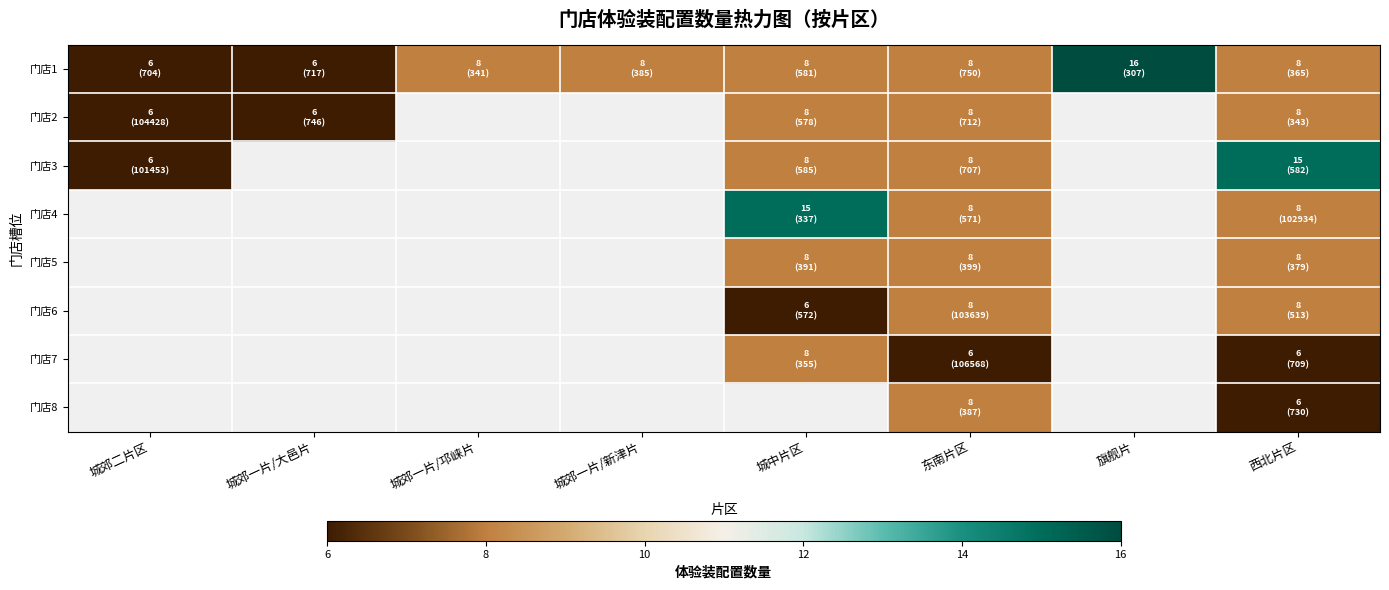

Is it true that 门店8 equals 8.0 at 东南片区?

True